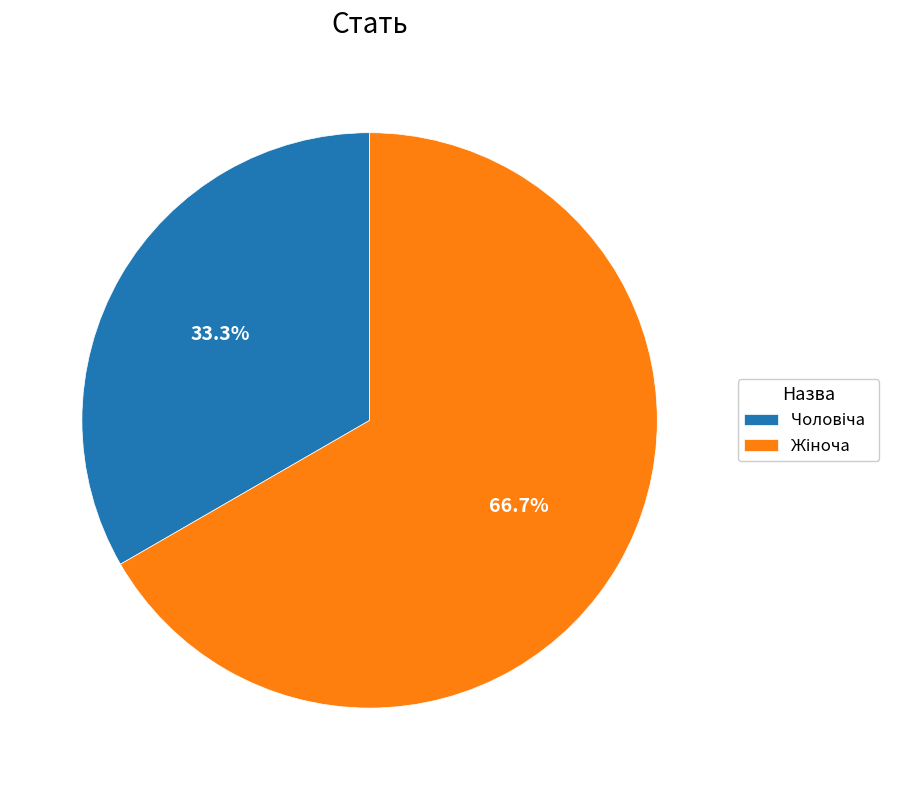

Is there any slice that represents more than half of the pie?

Yes